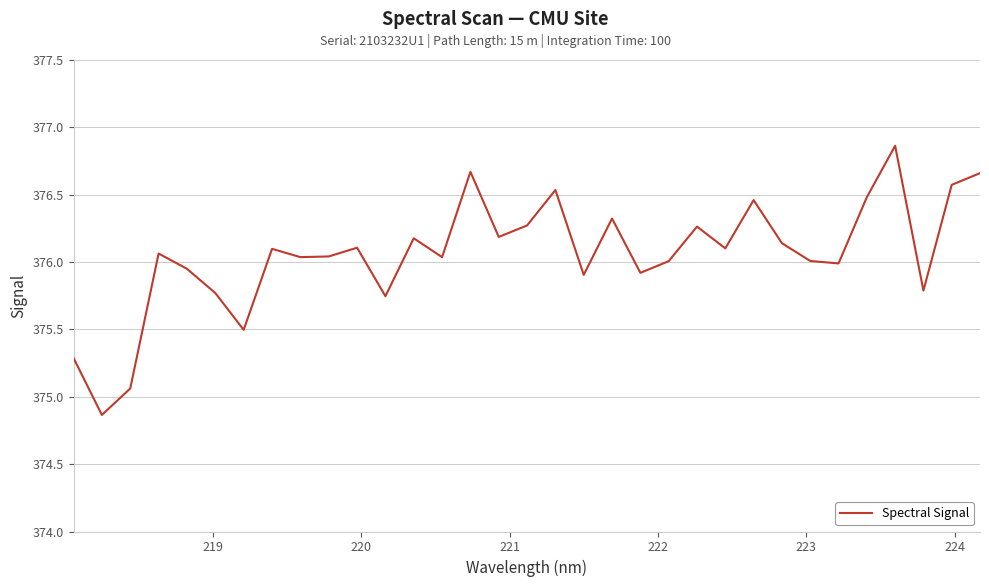

What is the minimum value shown in the chart?

374.9